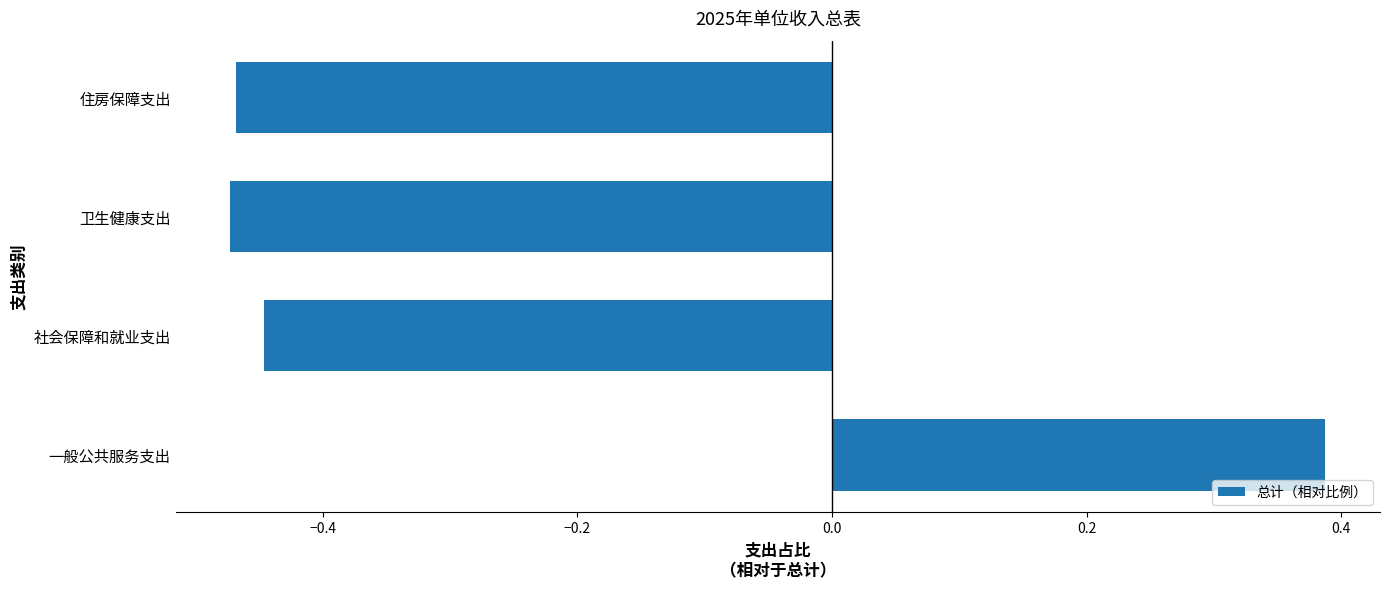

What is the difference between the maximum and minimum values?

0.9